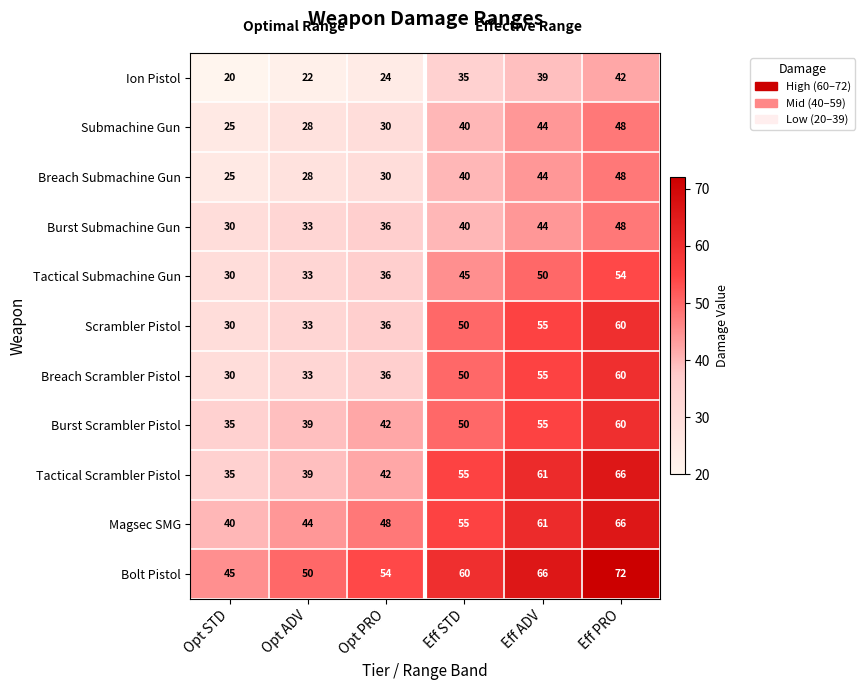

At which label is Scrambler Pistol closest to 45?

Eff STD